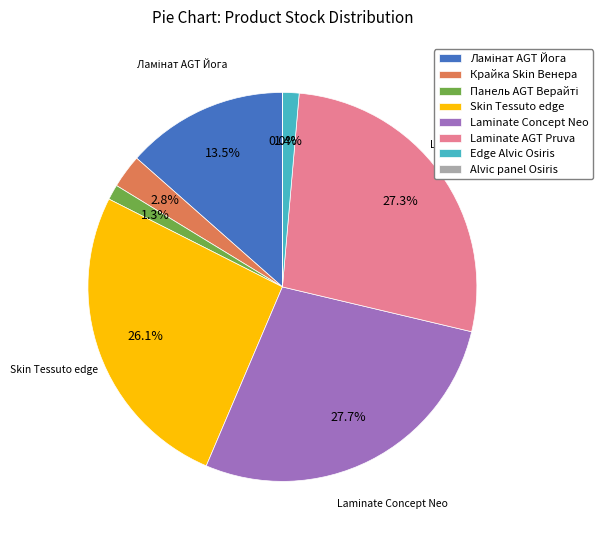

Is there any slice that represents more than half of the pie?

No